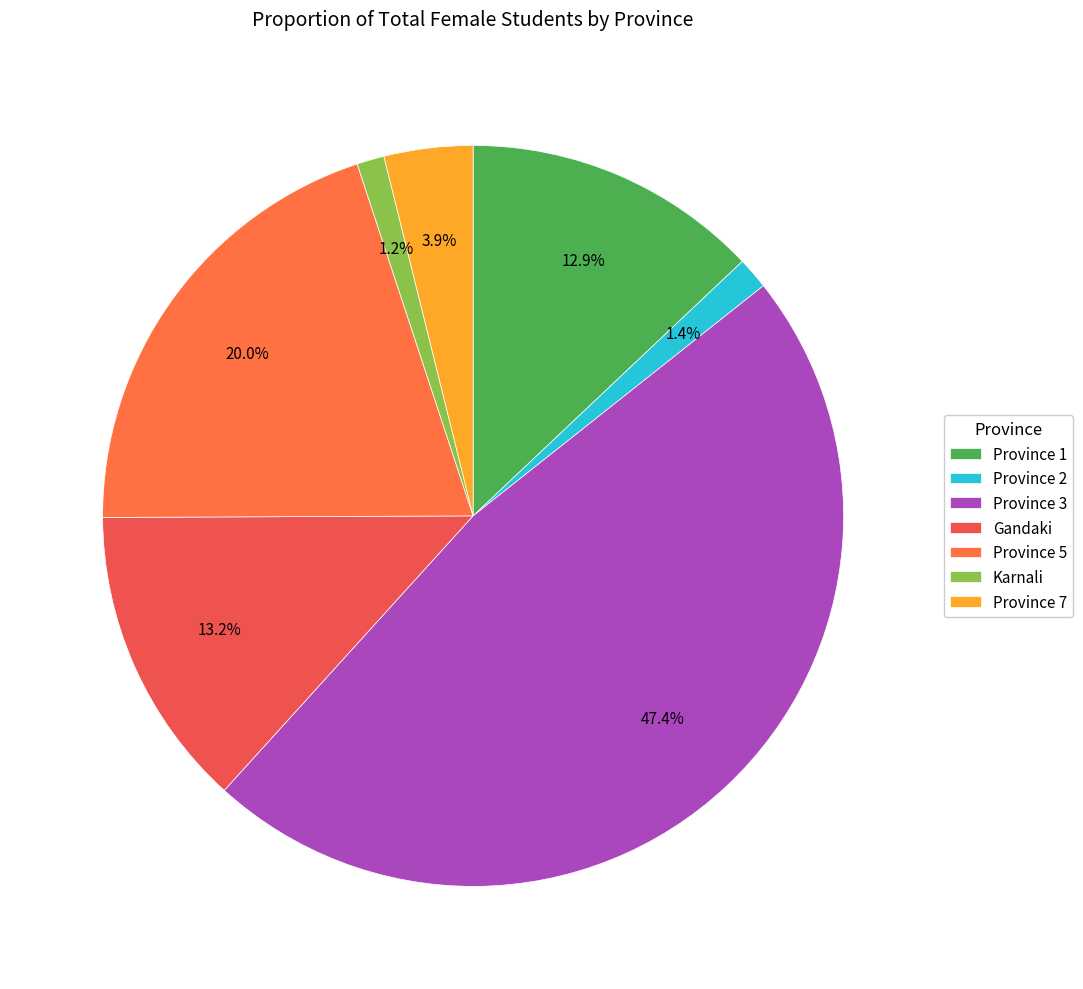

The Province 2 slice represents 1% of the pie. True or false?

True